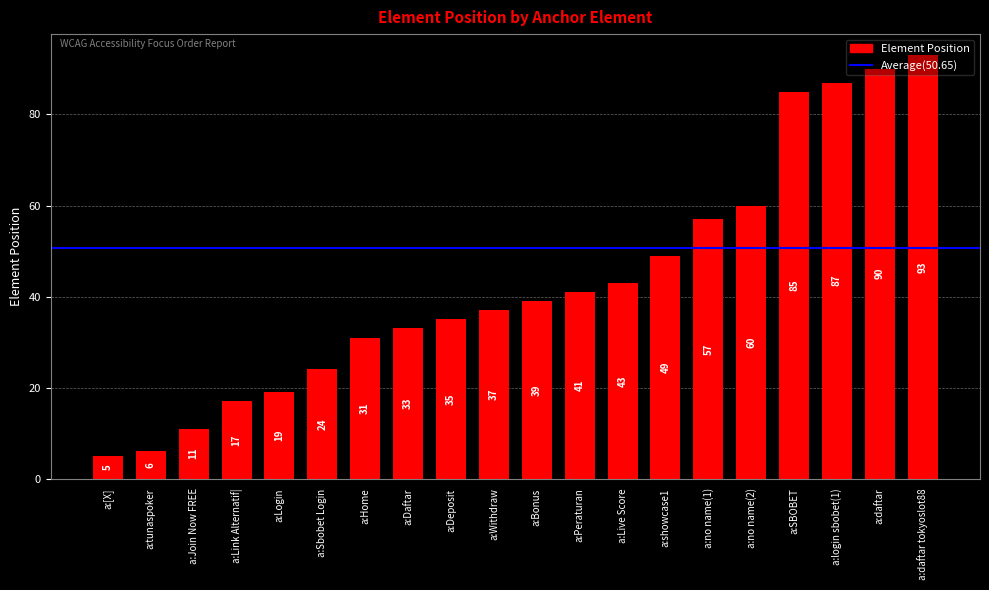

What is the average value?

43